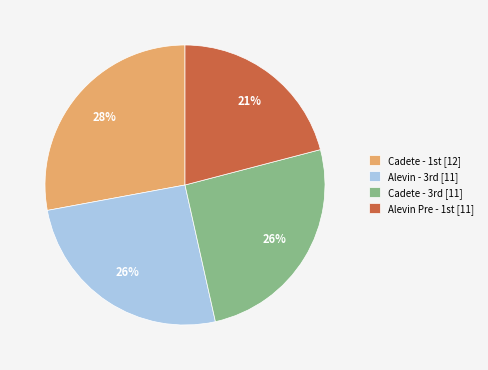

To the nearest percent, what is the difference between the largest and smallest slice percentages?

7%